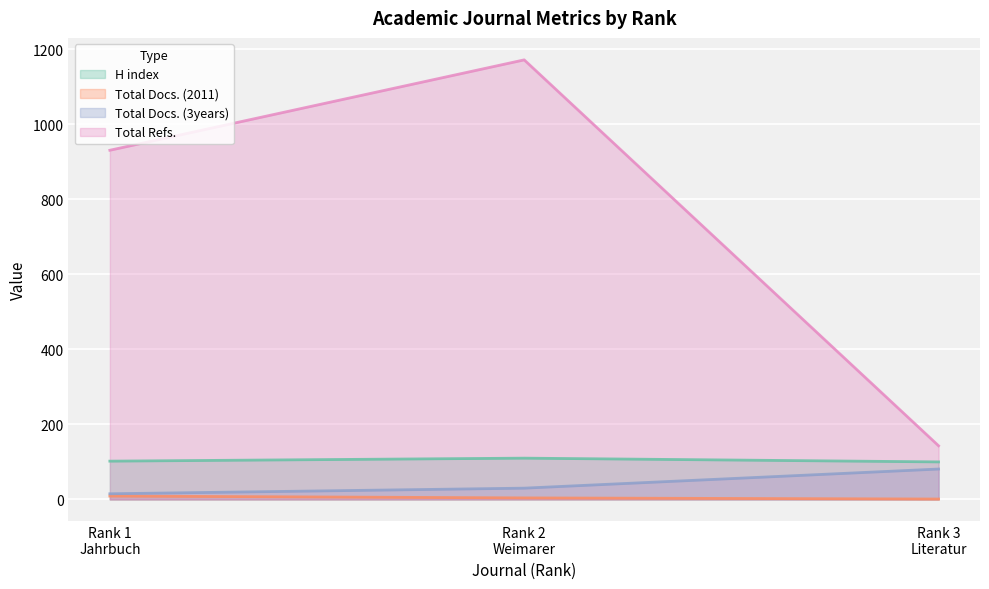

Between Rank 1
Jahrbuch and Rank 2
Weimarer, which series saw the biggest shift?

Total Refs.